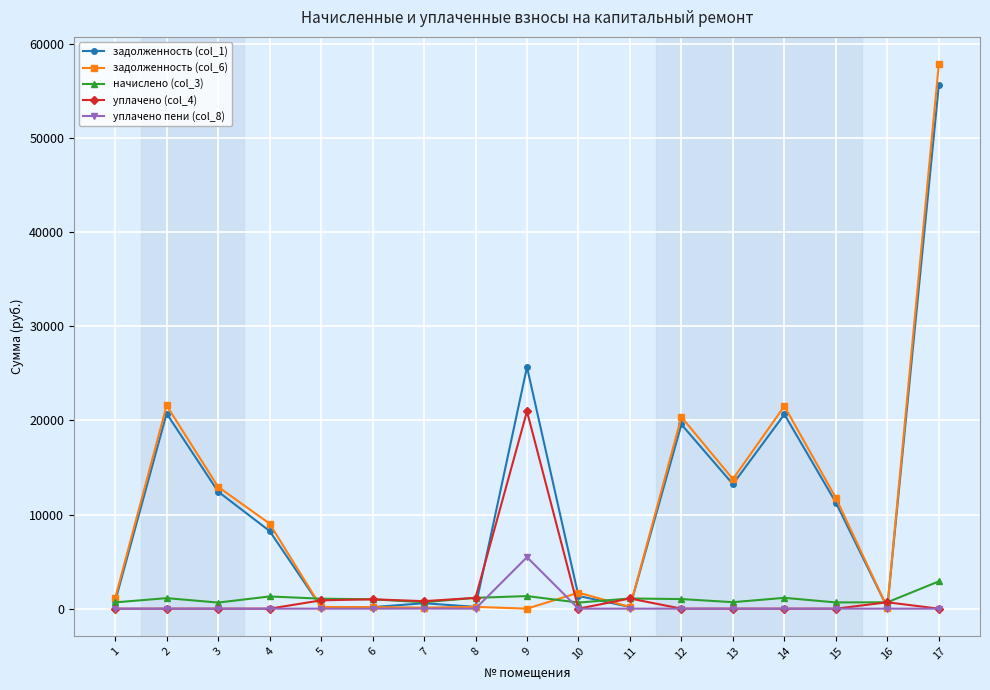

Which series has the widest spread of values?

задолженность (col_6)